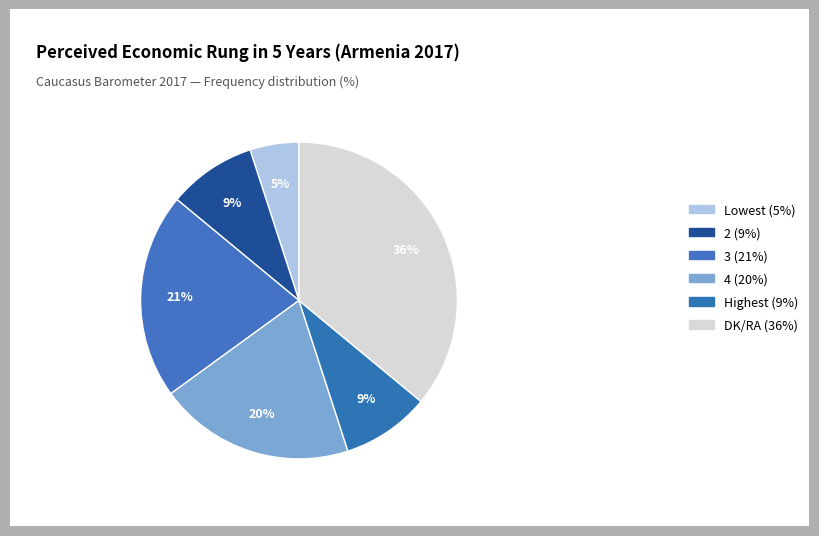

Which category has the biggest portion of the pie?

DK/RA